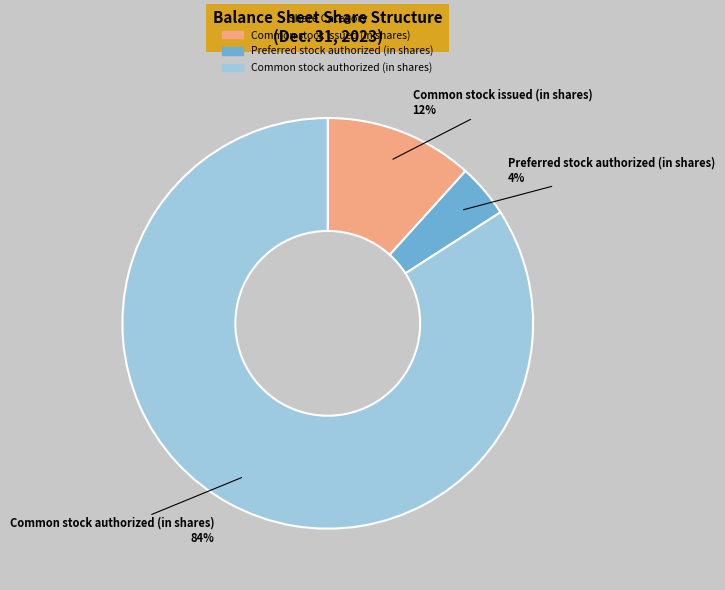

To the nearest percent, what is the average slice percentage?

33%